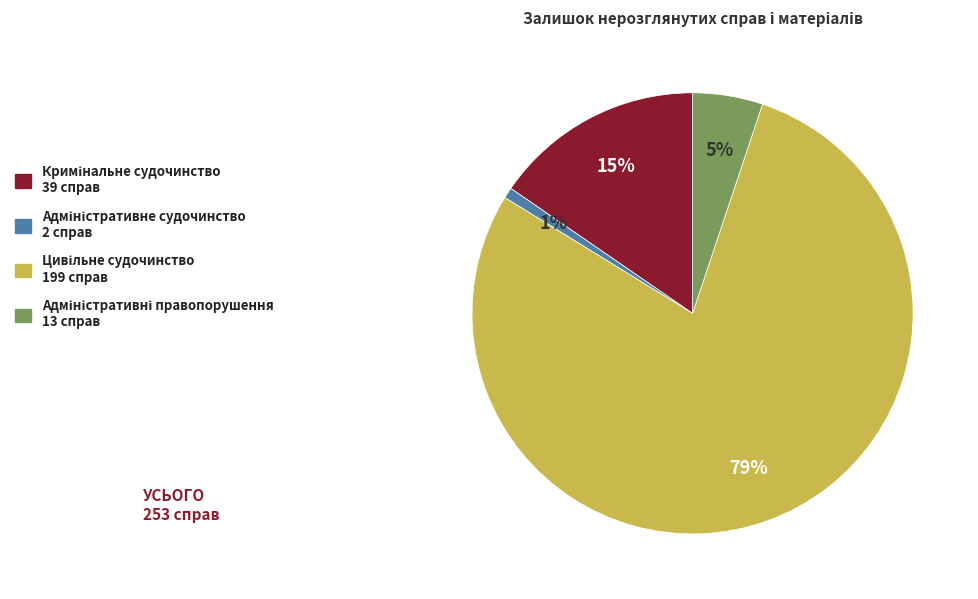

To the nearest percent, what is the difference between the largest and smallest slice percentages?

78%